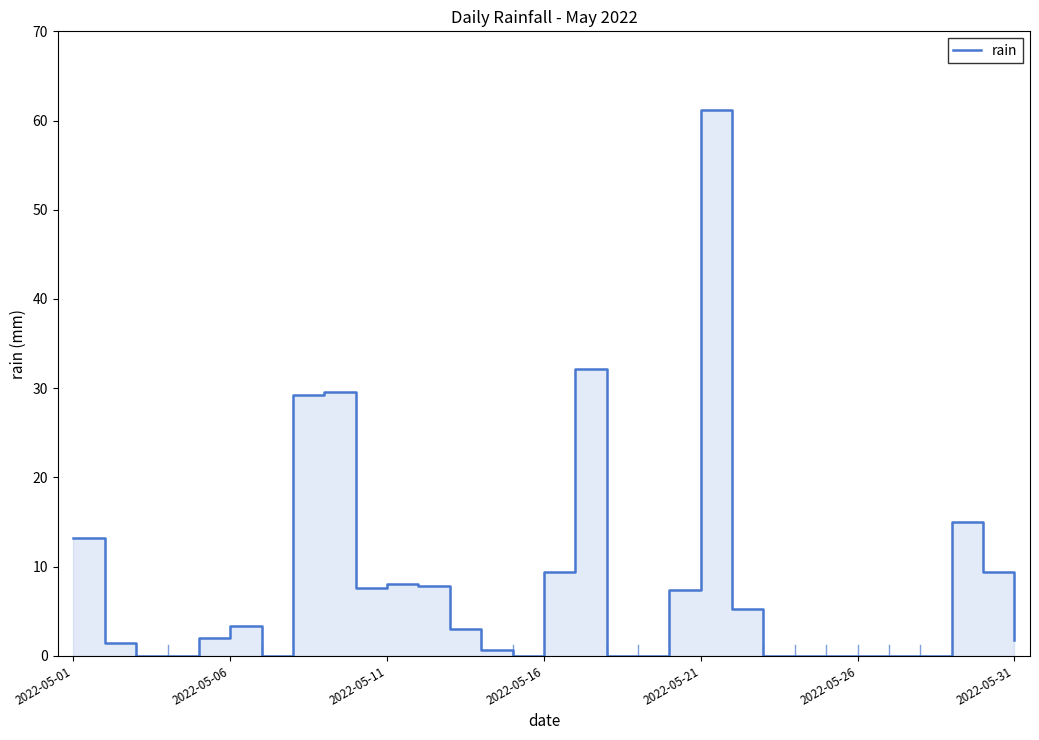

What is the maximum value shown in the chart?

61.2